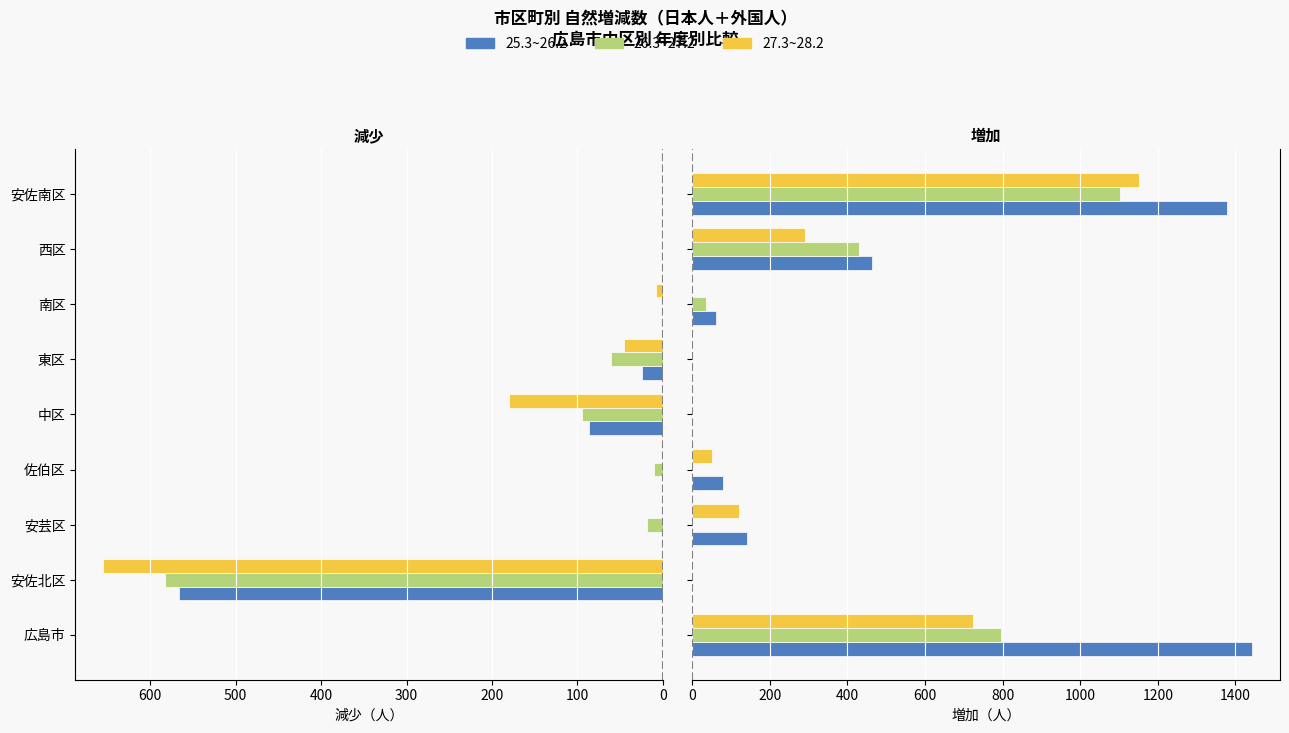

How many bars are there in total?

27